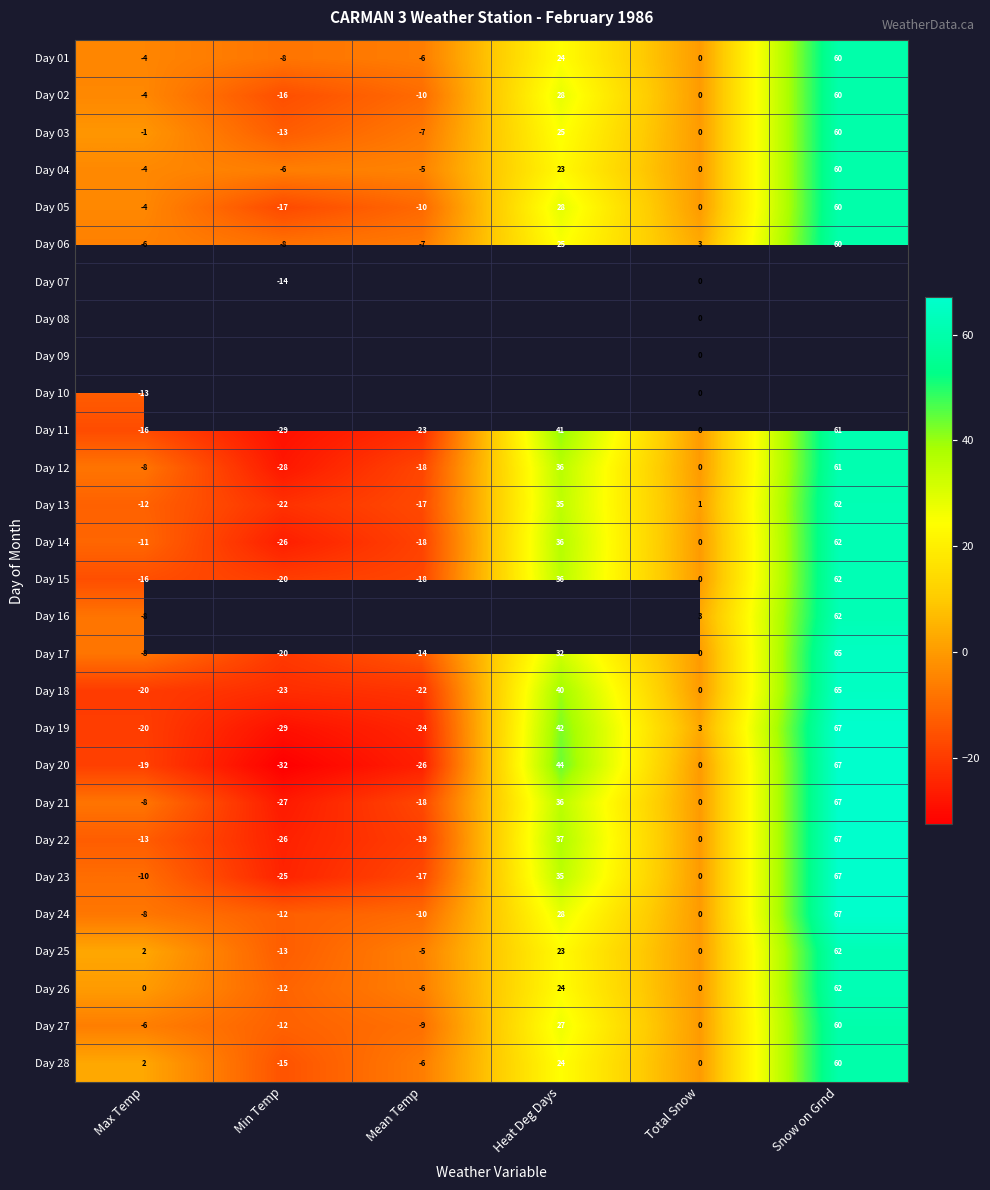

At which label is Day 19 closest to 19?

Total Snow